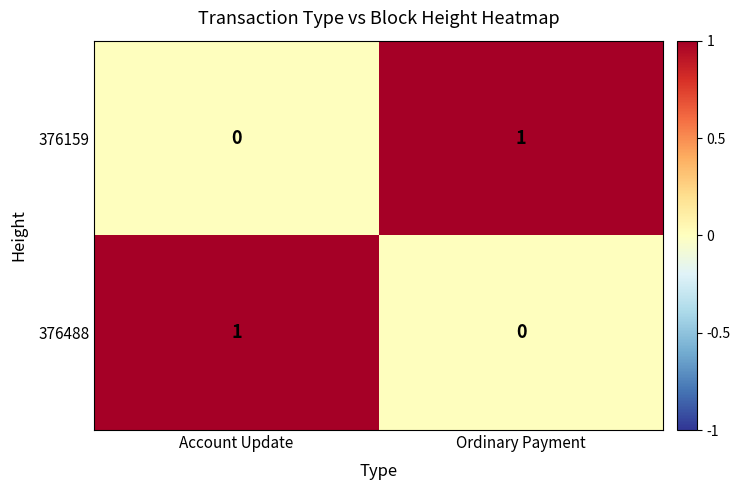

Is it true that 376488 equals 0 at Ordinary Payment?

True